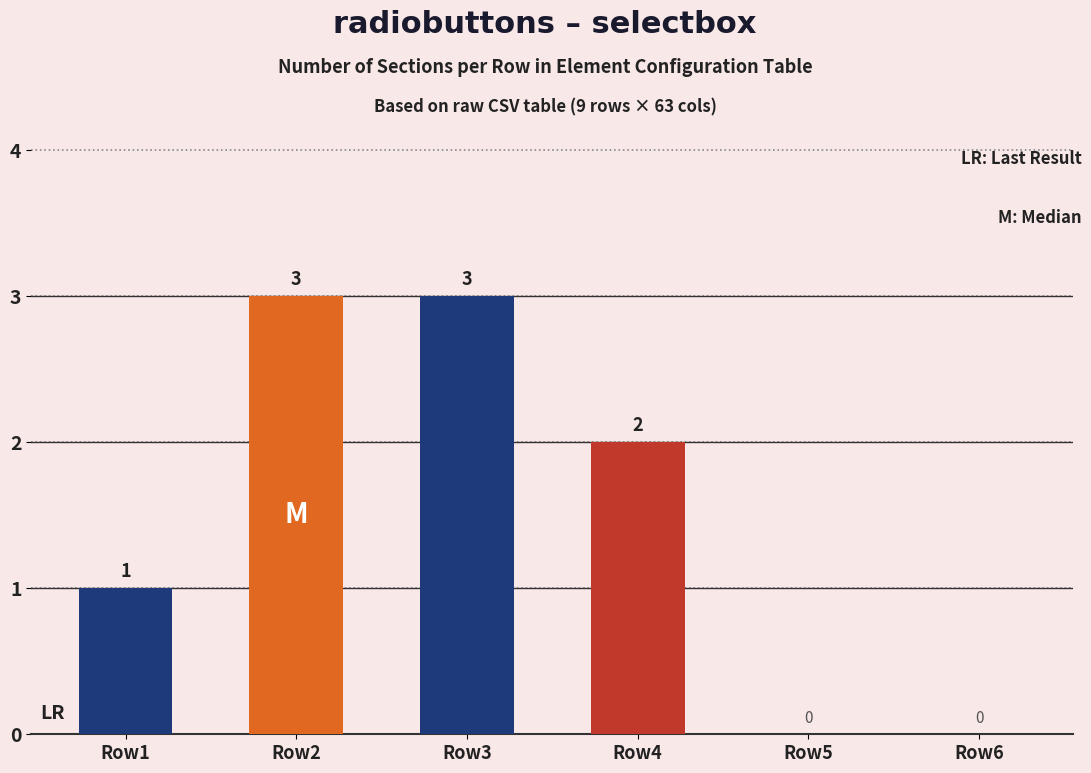

What is the sum of the values at Row4 and Row3?

5